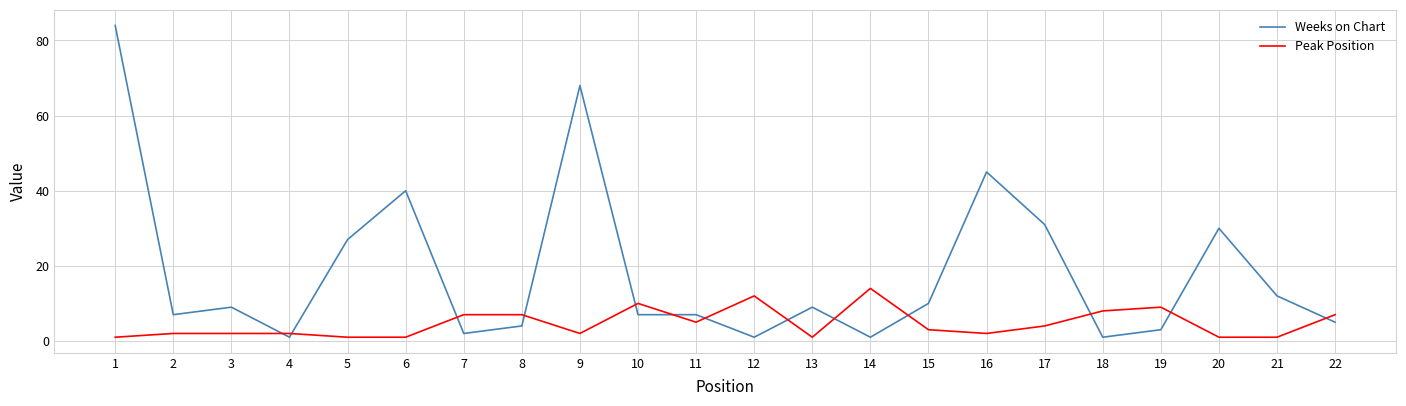

What is the greatest value displayed?

84